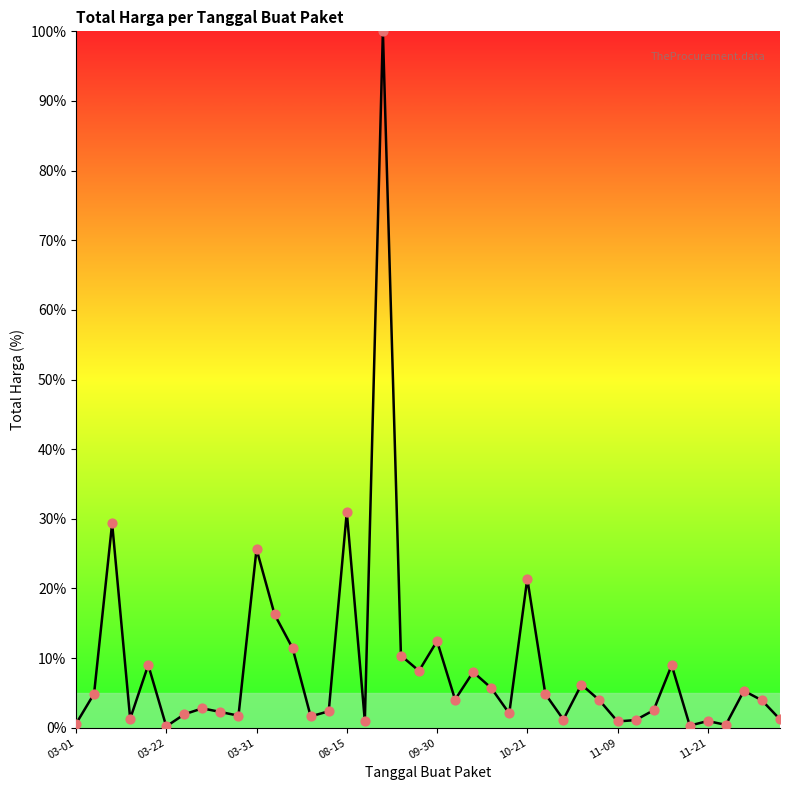

What is the difference between the maximum and minimum values?

99.8